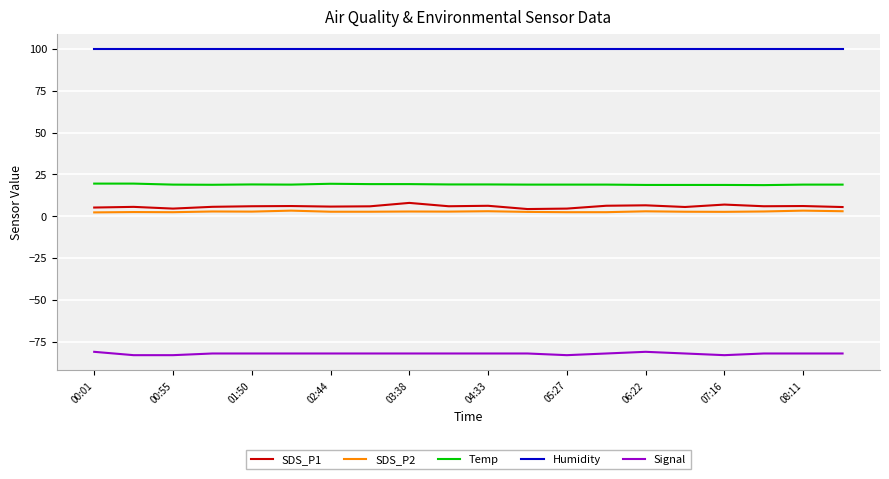

Which series has the largest total across all categories?

Humidity